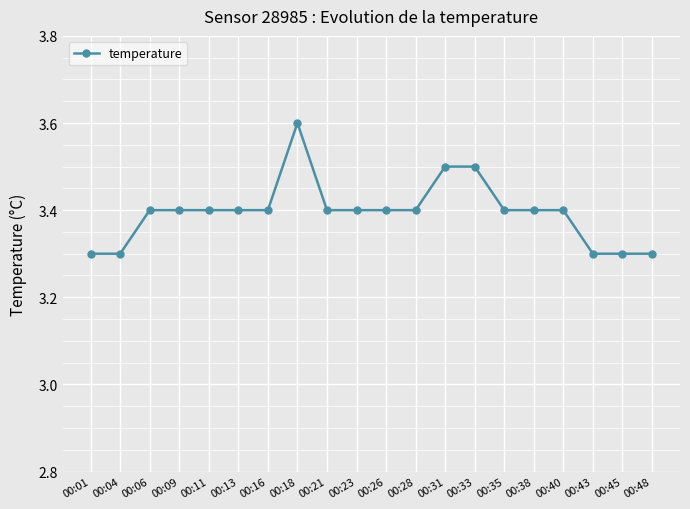

How many data points does each series have?

20